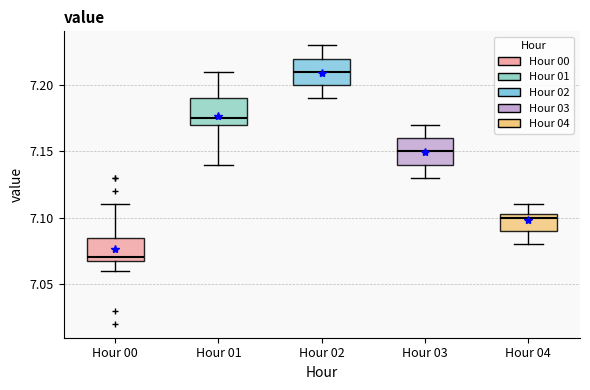

Where does the median line of the box for Hour 02 sit on the y-axis? The values are not printed on the chart, so give them approximately, as read against the axis.

7.210